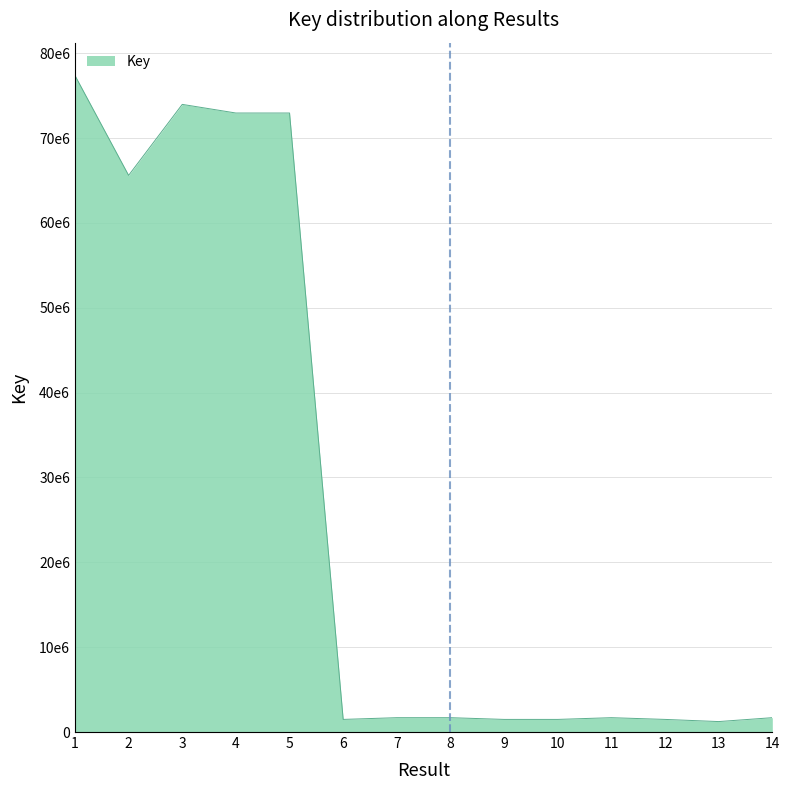

Does the chart display data point markers on the line(s)?

No